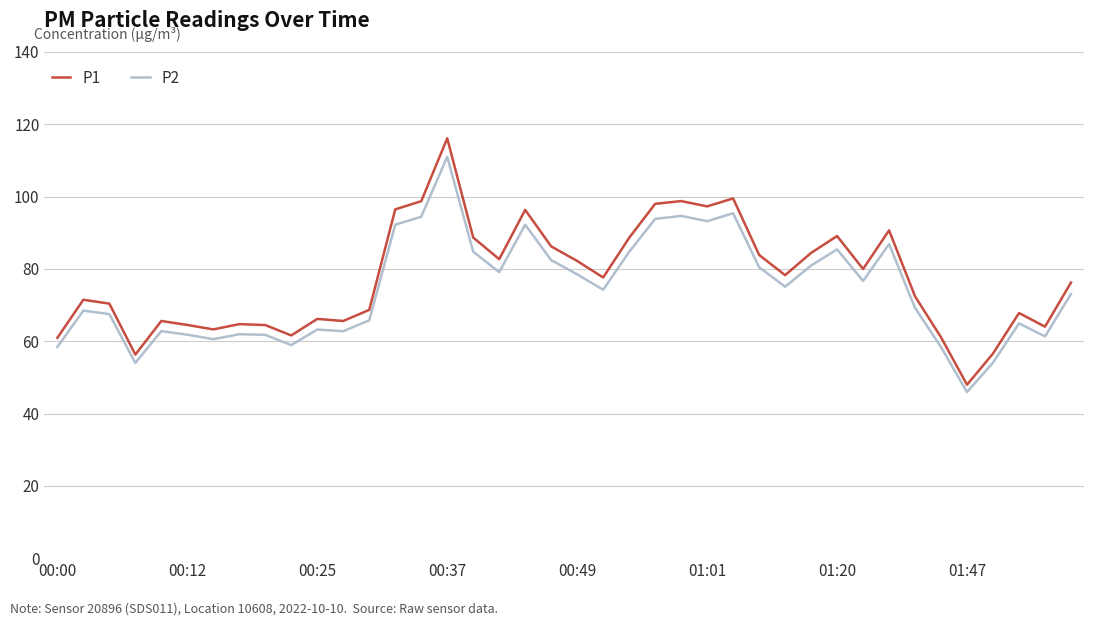

Which series has the widest spread of values?

P1